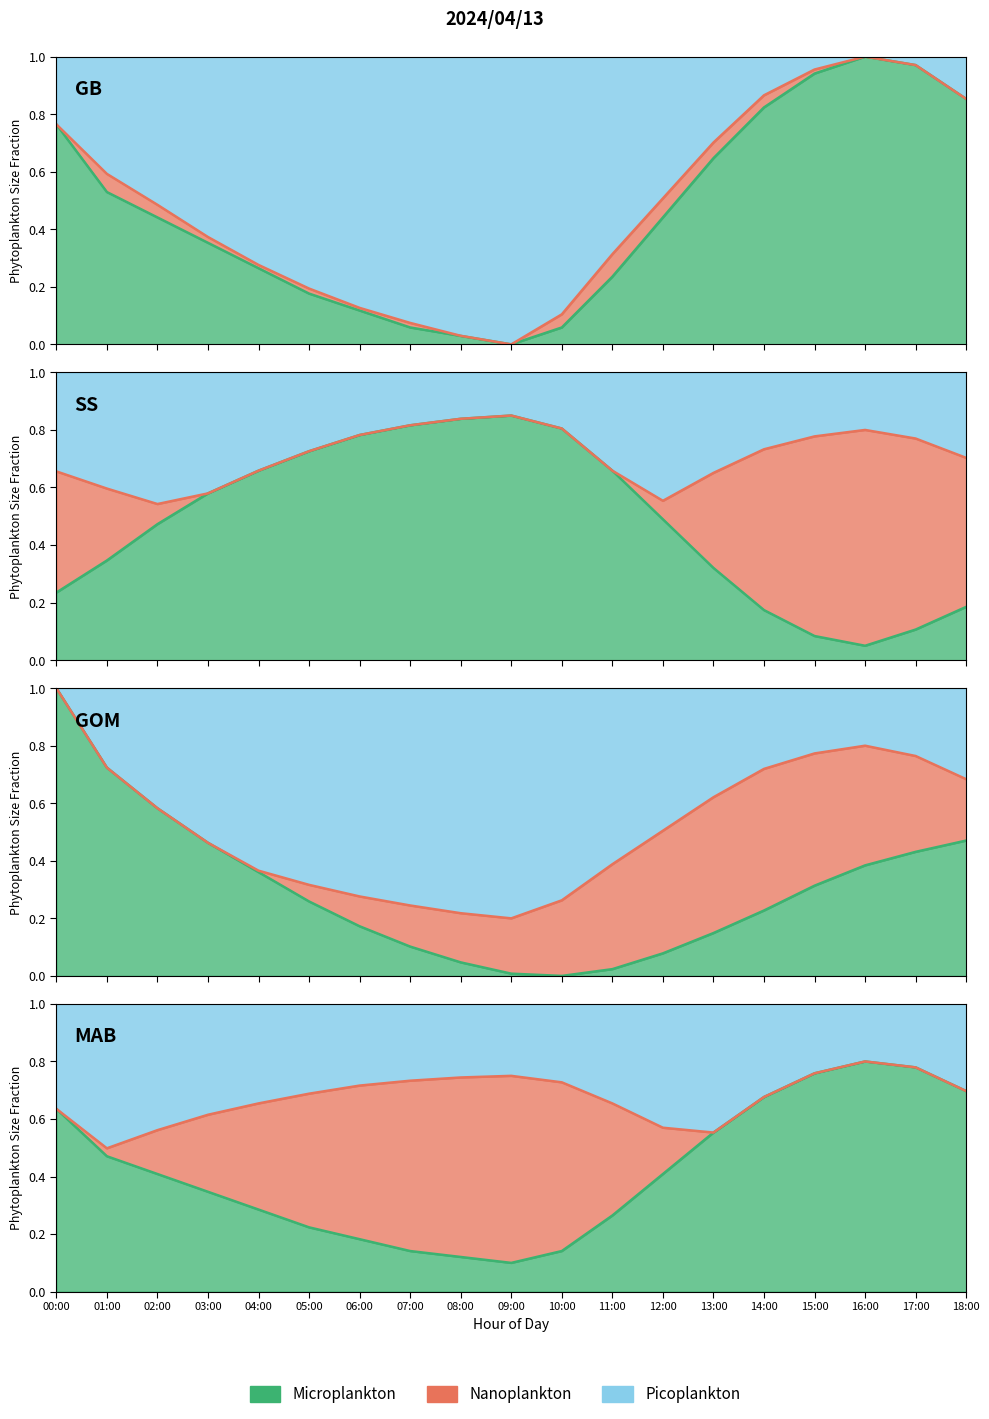

In BME280_humidity, how many points are lower than both neighbors (excluding endpoints)?

1